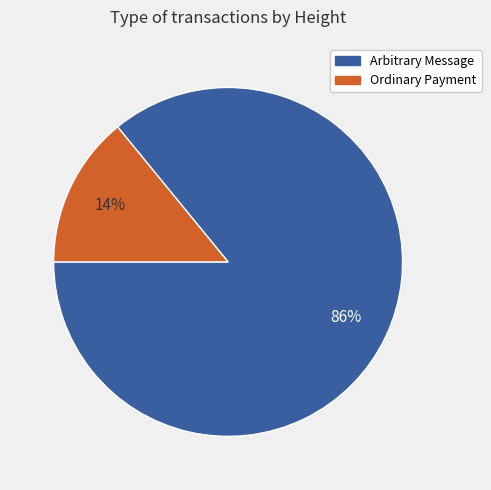

To the nearest percent, what is the average slice percentage?

50%